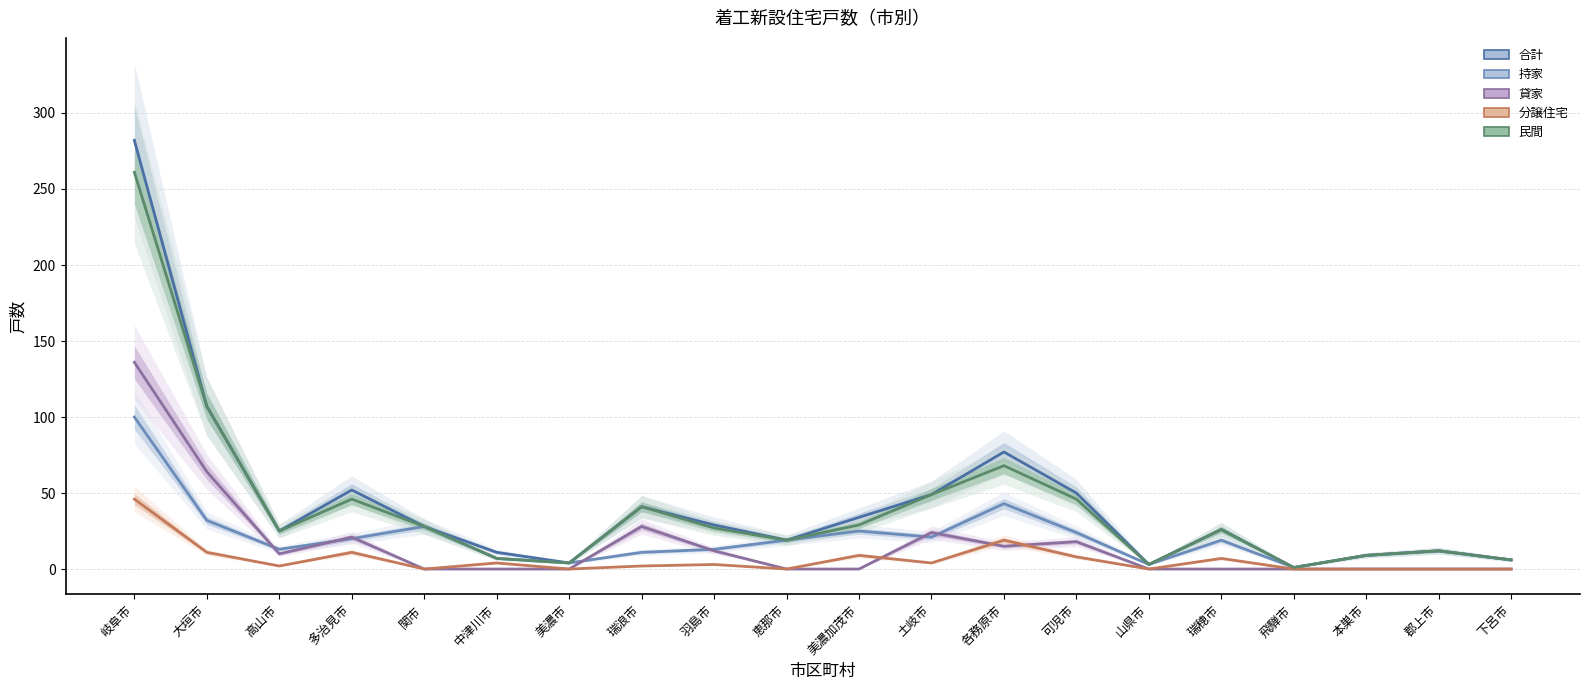

The 貸家 series shows 0 at 山県市. True or false?

True